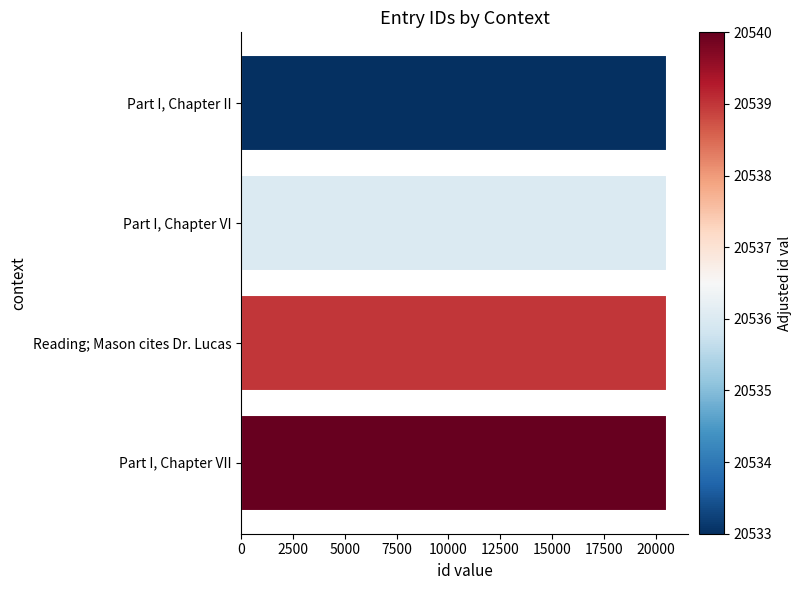

Approximately how many times larger is the value at Part I, Chapter VI compared to Reading; Mason cites Dr. Lucas?

1.0